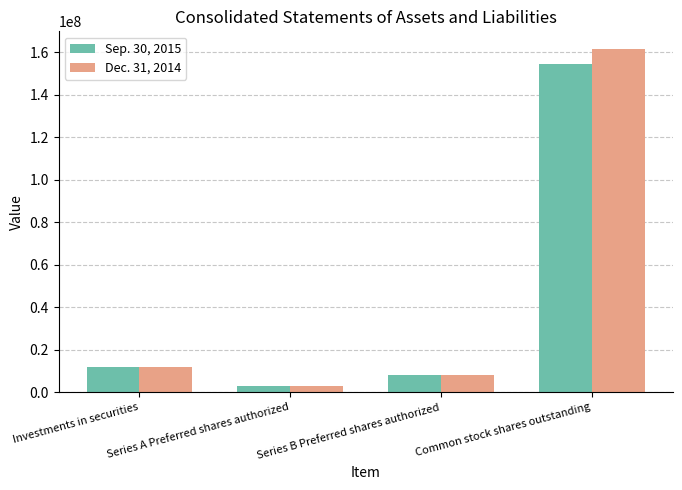

What is the label of the 2nd bar from the left?

Series A Preferred shares authorized